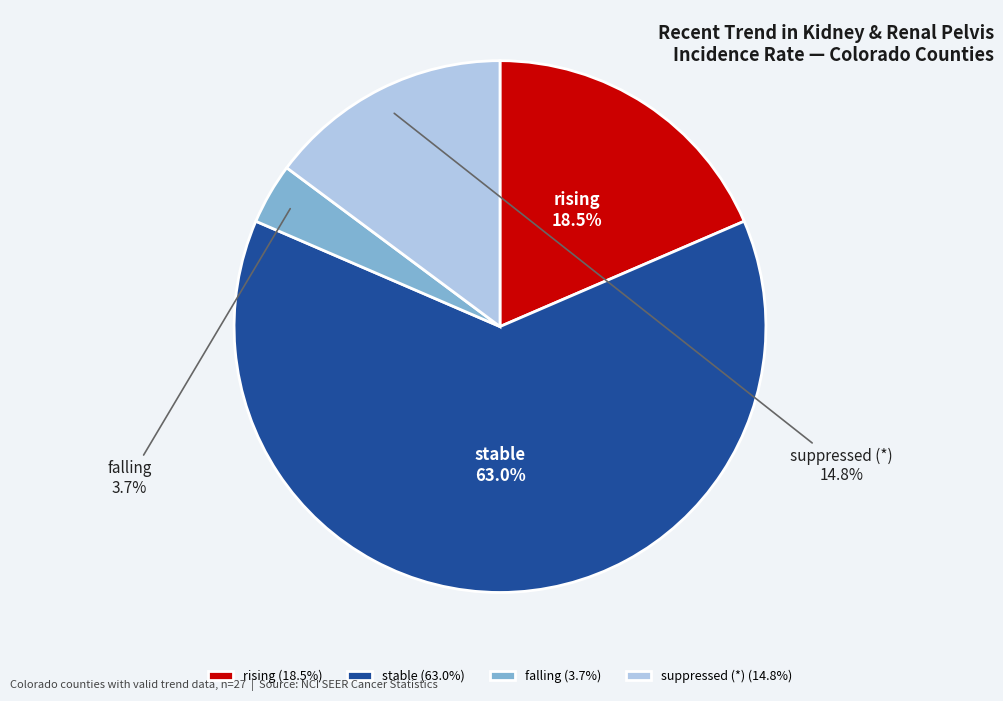

Is it true that suppressed is 3% of the pie?

False